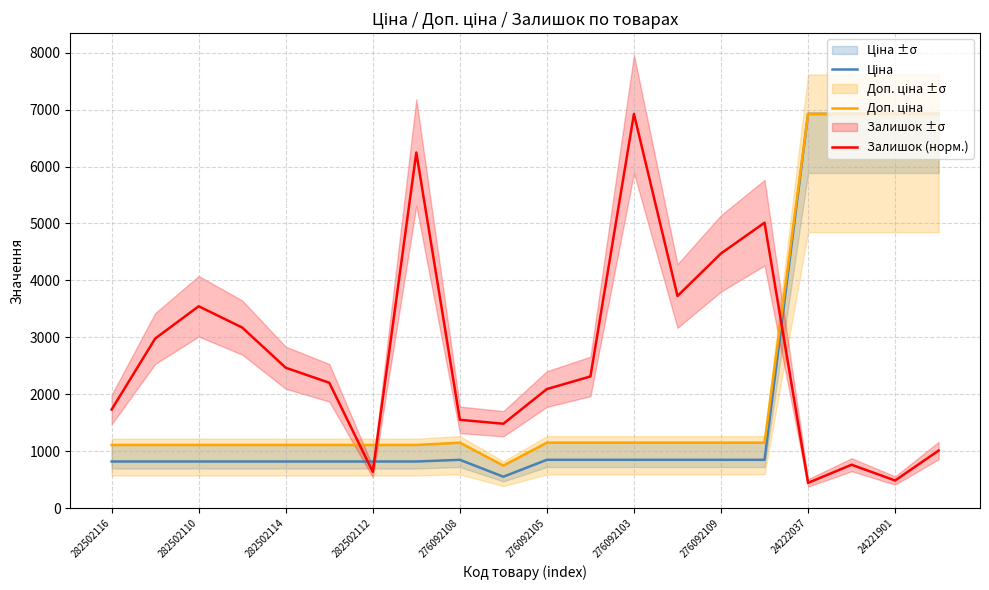

The Залишок (норм.) series shows 484.8 at 24221901. True or false?

True